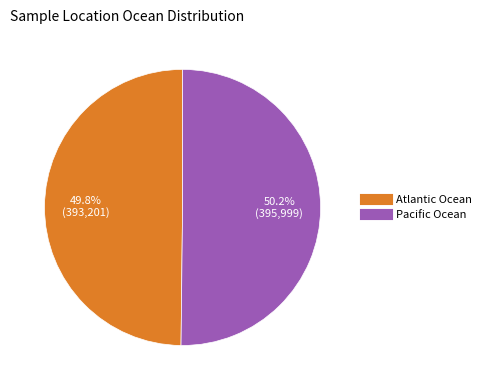

Approximately how many times larger is the value at Pacific Ocean compared to Atlantic Ocean?

1.0